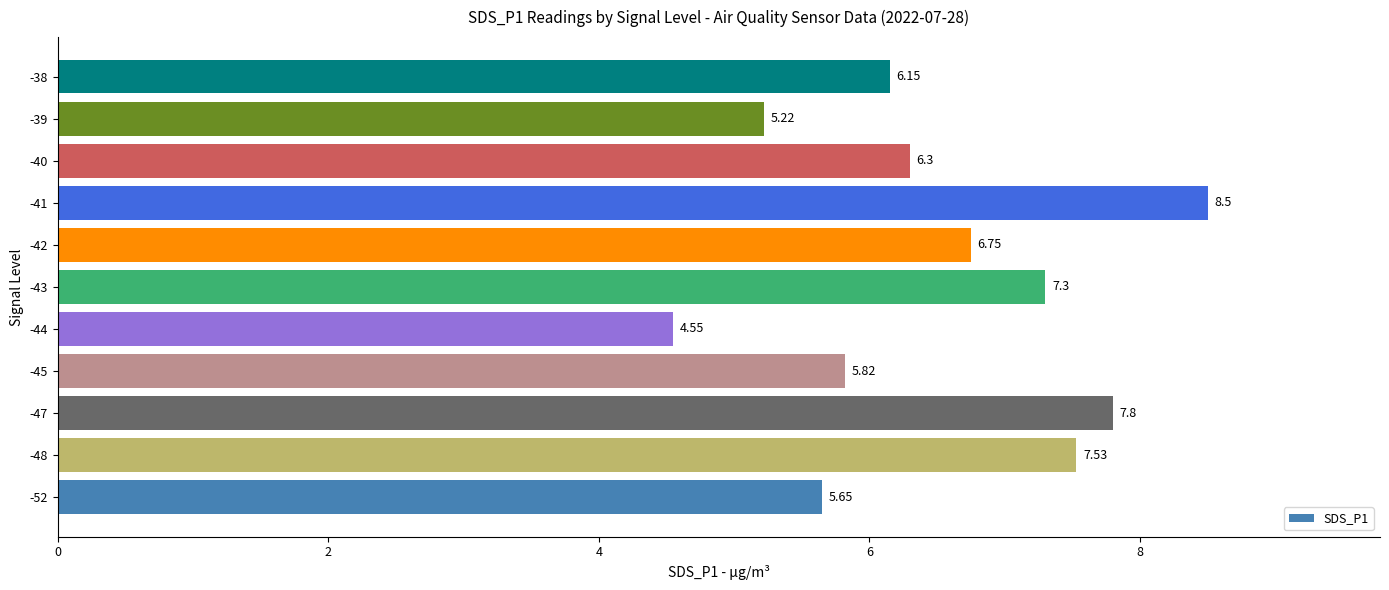

List the labels in order of value, smallest first.

-44, -39, -52, -45, -38, -40, -42, -43, -48, -47, -41